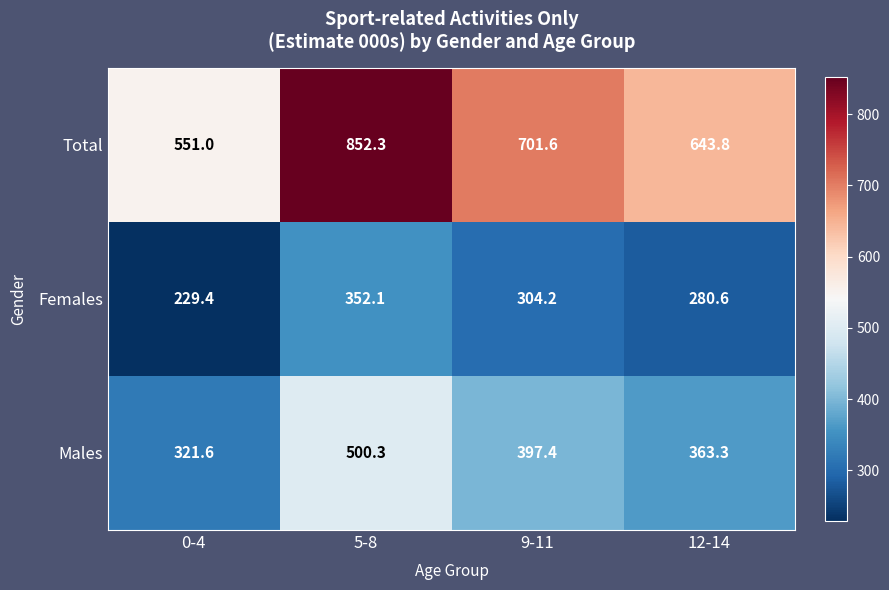

List the series in order of their overall mean, lowest first.

Females, Males, Total